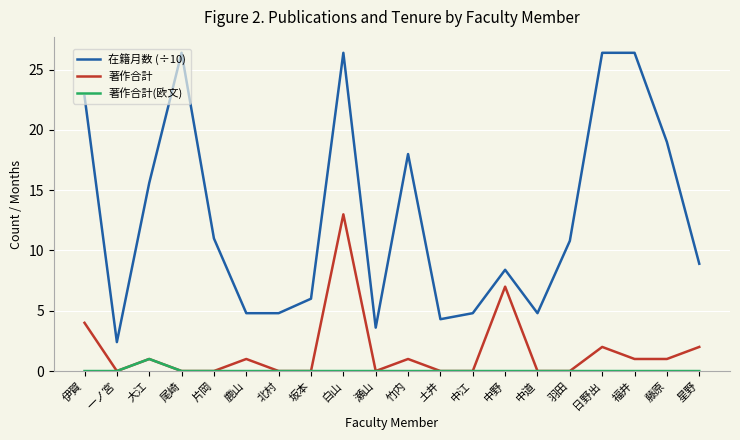

Which series has the largest range (max minus min)?

在籍月数 (÷10)